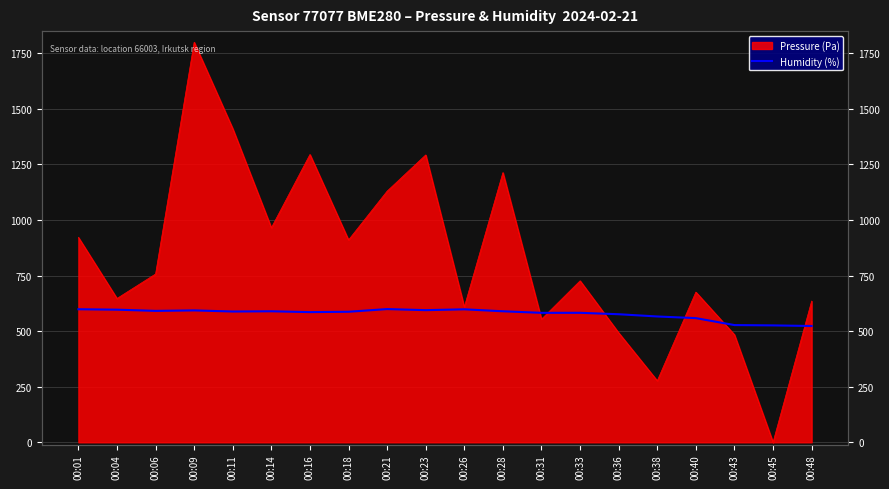

Where is the data nearest to the value 561?

00:40